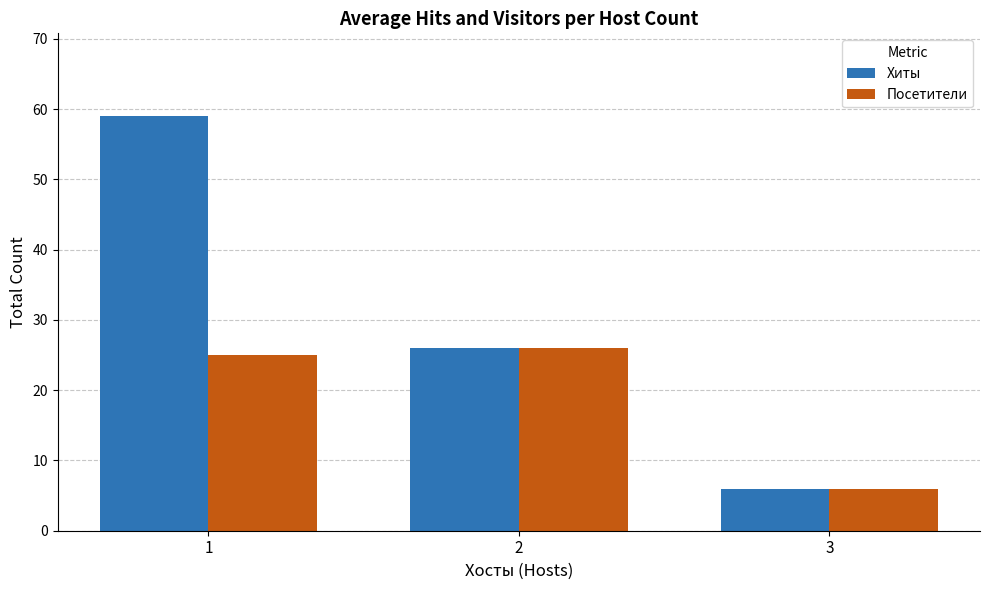

True or false: Посетители has a value of 35 at 1.

False